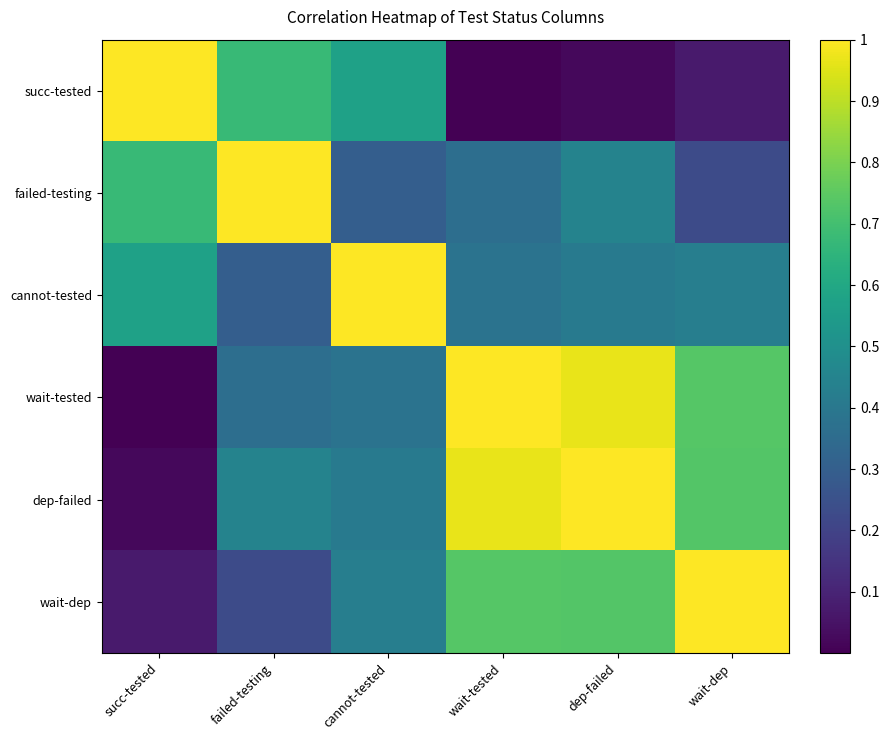

Which has a higher value, succ-tested or wait-dep?

succ-tested